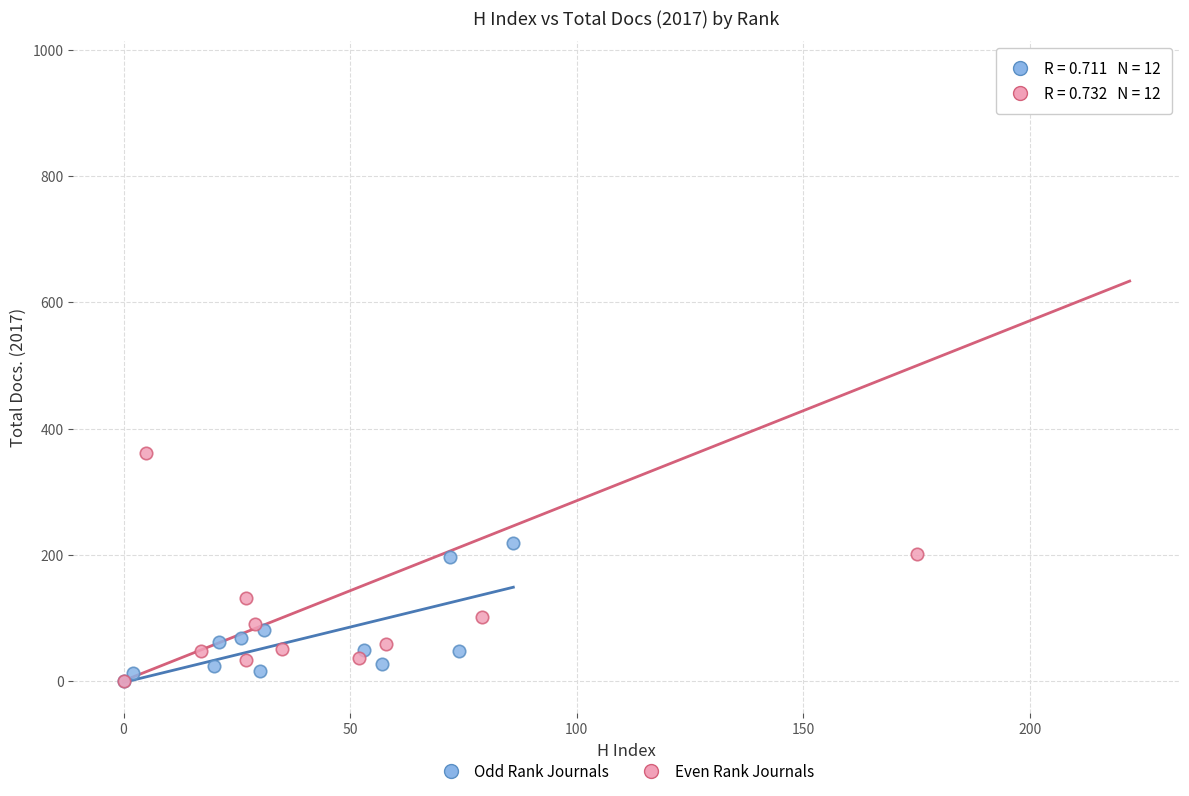

Which series contains the highest Y value?

Even Rank Journals